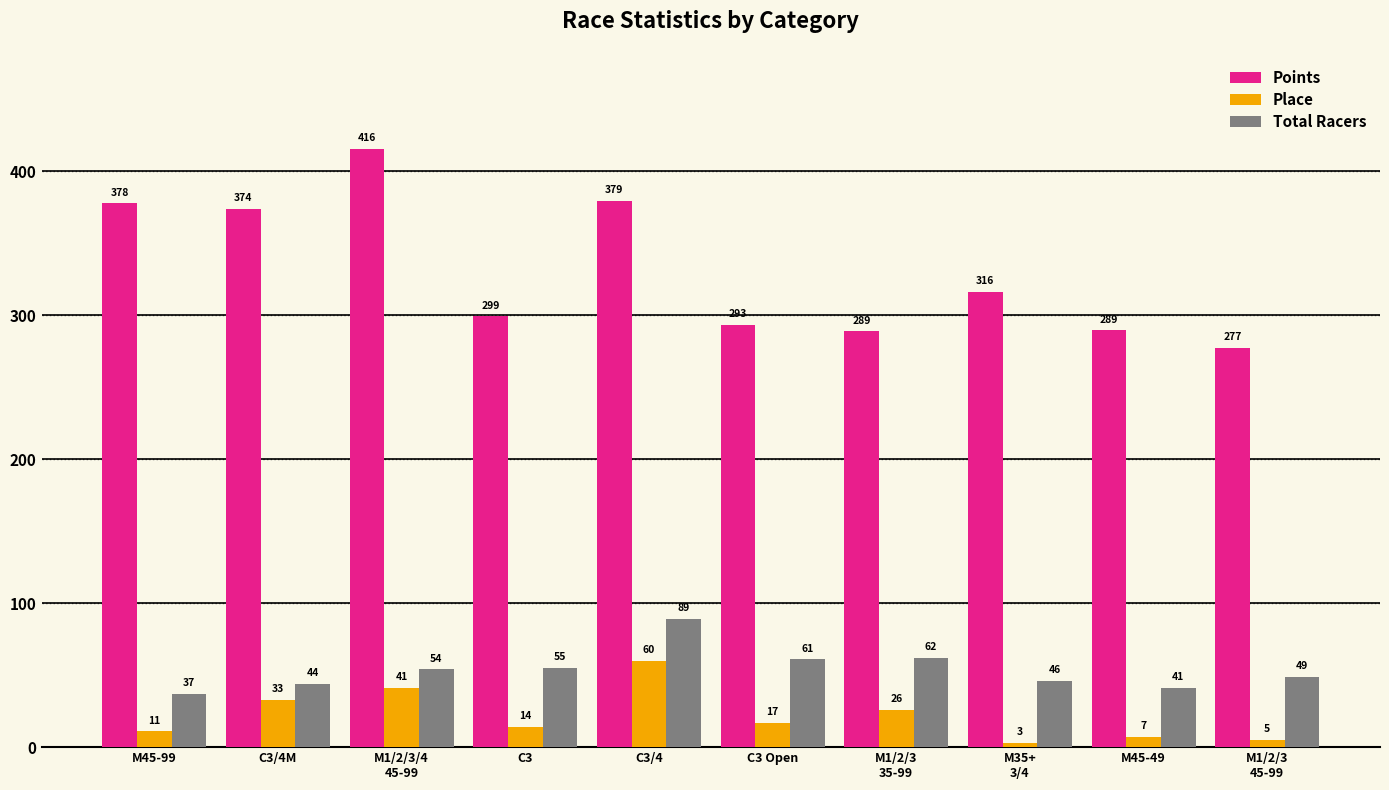

Which series has the largest total across all categories?

Points